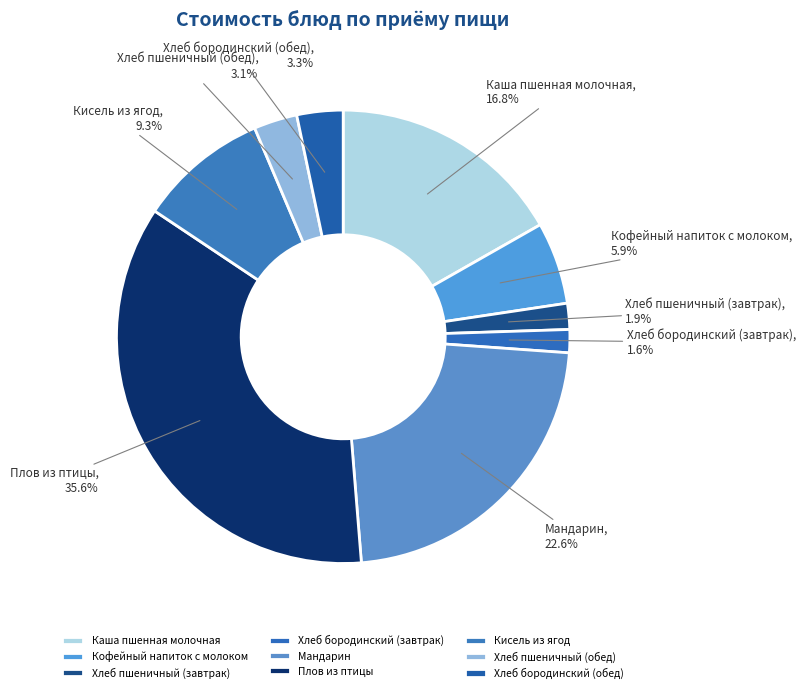

What is the ratio of the value at Хлеб бородинский (обед) to the value at Каша пшенная молочная?

0.2